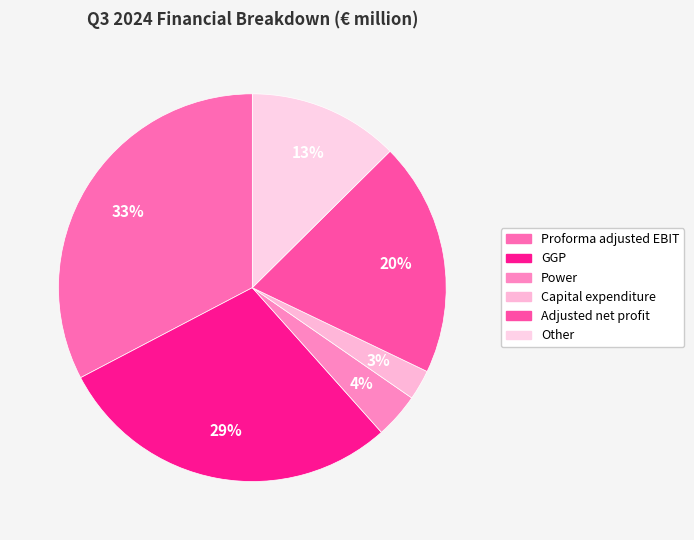

What is the ratio of the value at Capital expenditure to the value at Power?

0.7